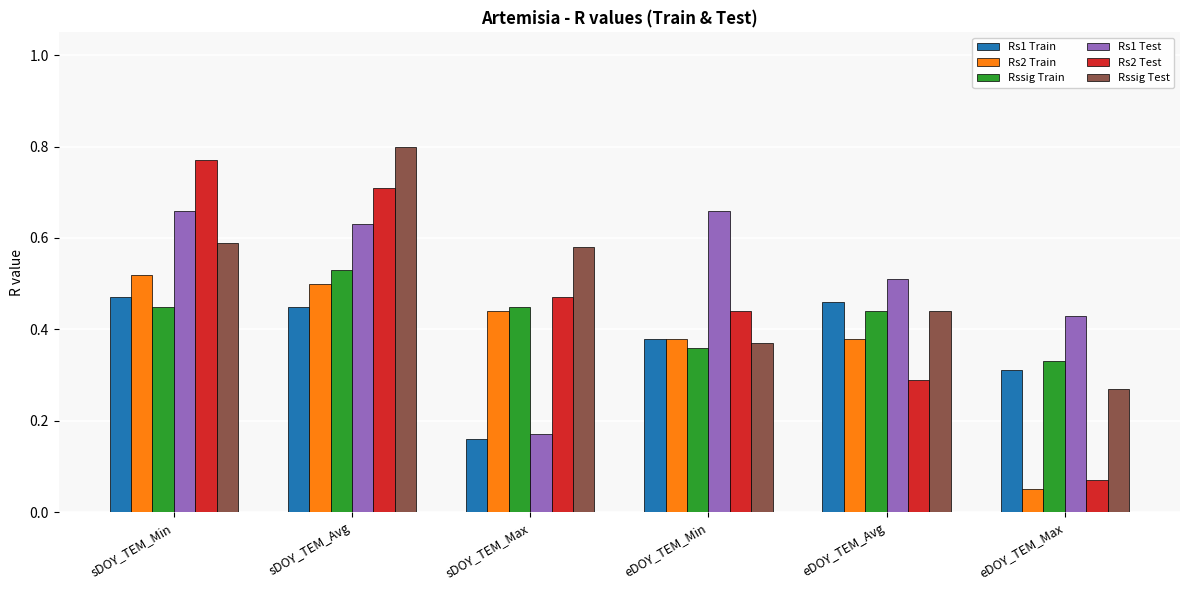

What are all the series names shown in the legend?

Rs1 Train, Rs2 Train, Rssig Train, Rs1 Test, Rs2 Test, Rssig Test